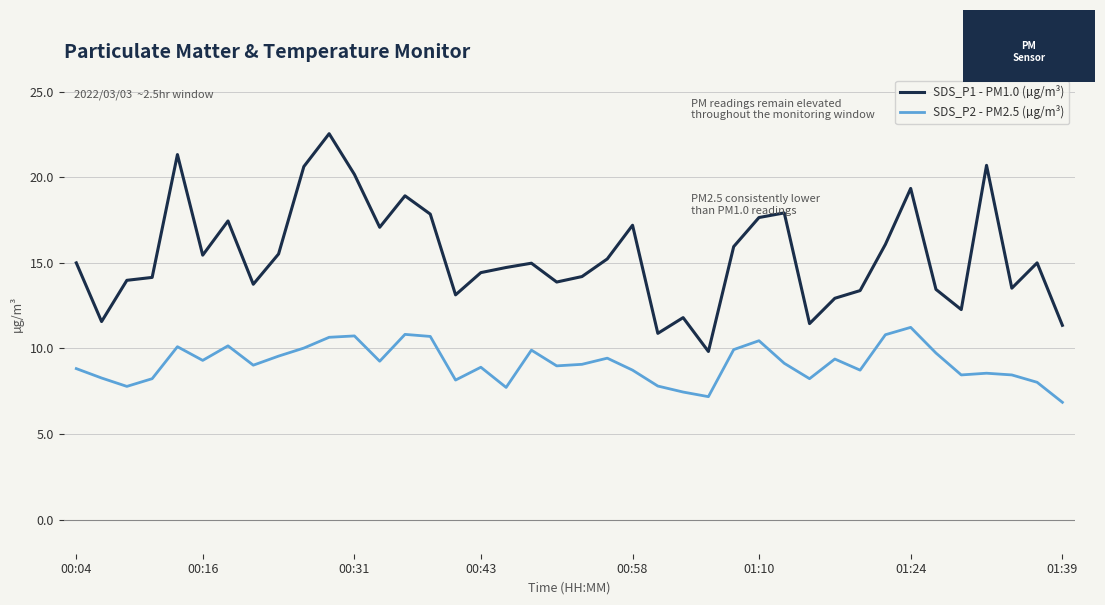

List the series in order of their overall mean, lowest first.

SDS_P2 - PM2.5 (µg/m³), SDS_P1 - PM1.0 (µg/m³)